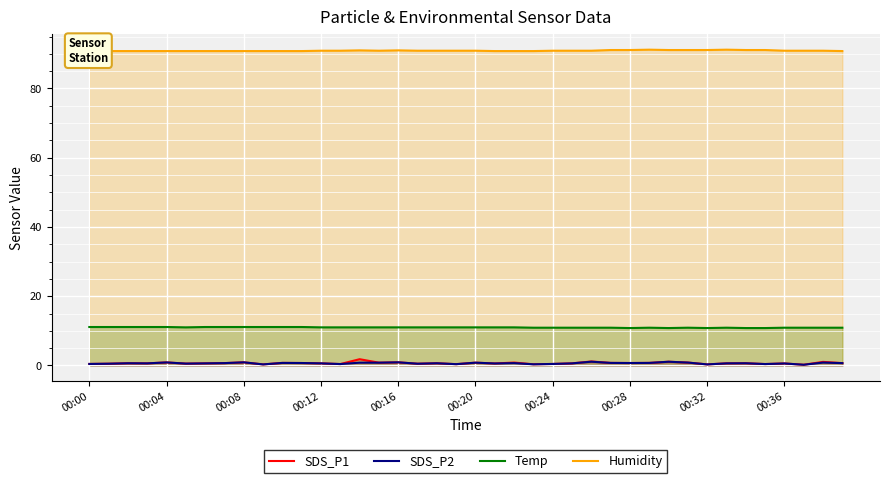

True or false: SDS_P1 and Temp cross at least once.

False